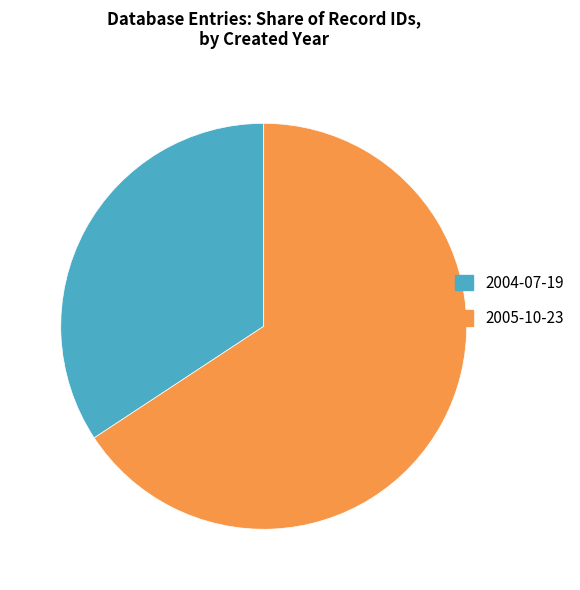

Do 2005-10-23 and 2004-07-19 together represent more than half of the pie?

Yes